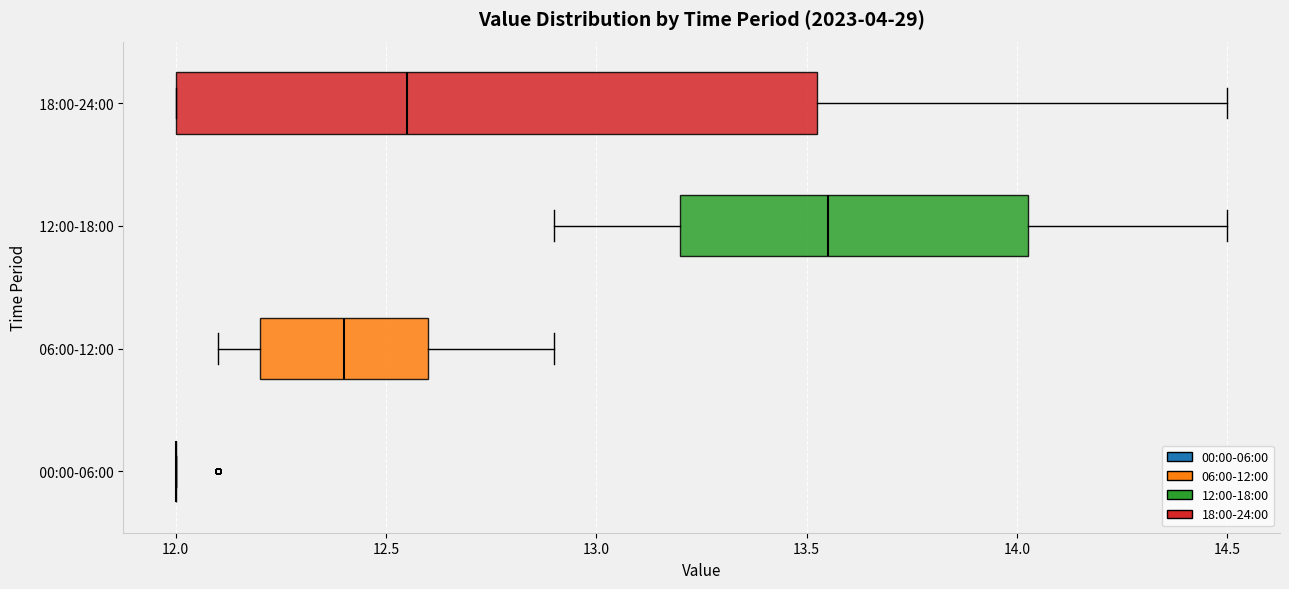

Where is the left edge of the box for 18:00-24:00 on the x-axis? The values are not printed on the chart, so give them approximately, as read against the axis.

12.00